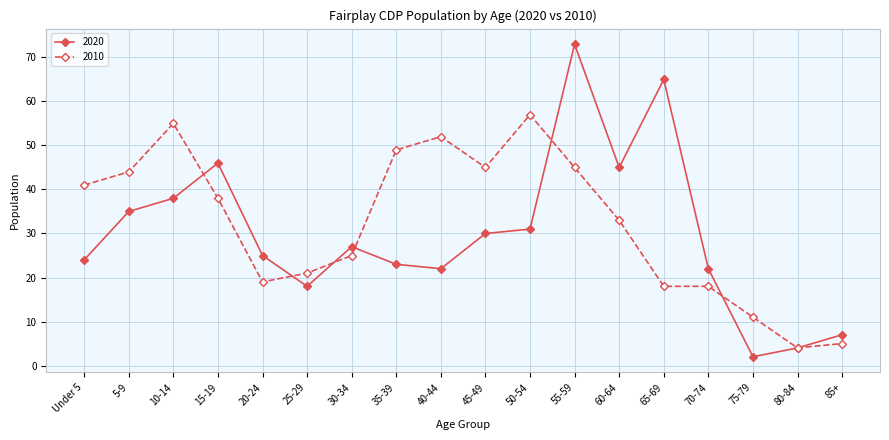

What is the difference between the highest and lowest values at 40-44?

30